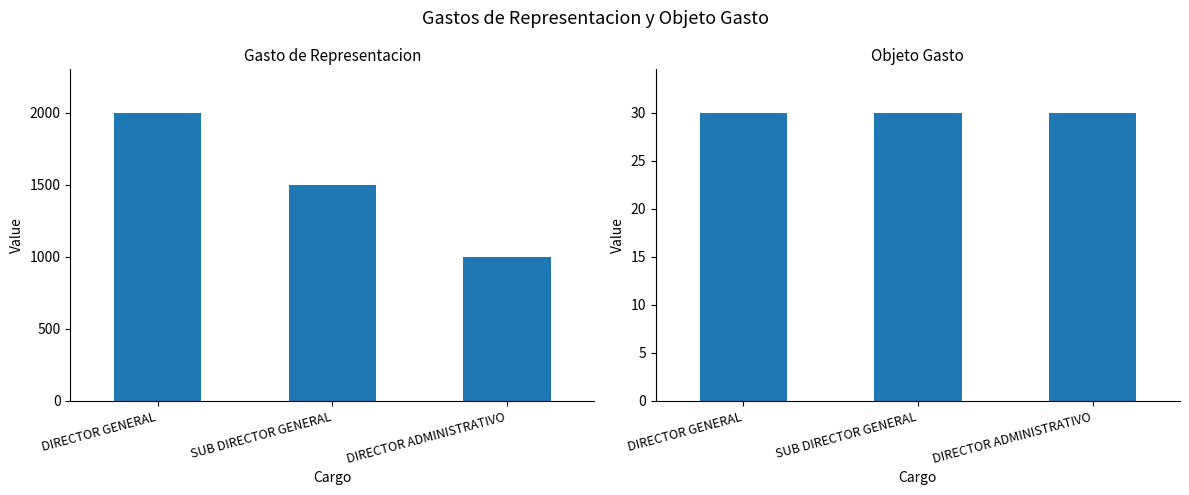

List the series in order of their overall mean, highest first.

Gasto de Representacion, Objeto Gasto